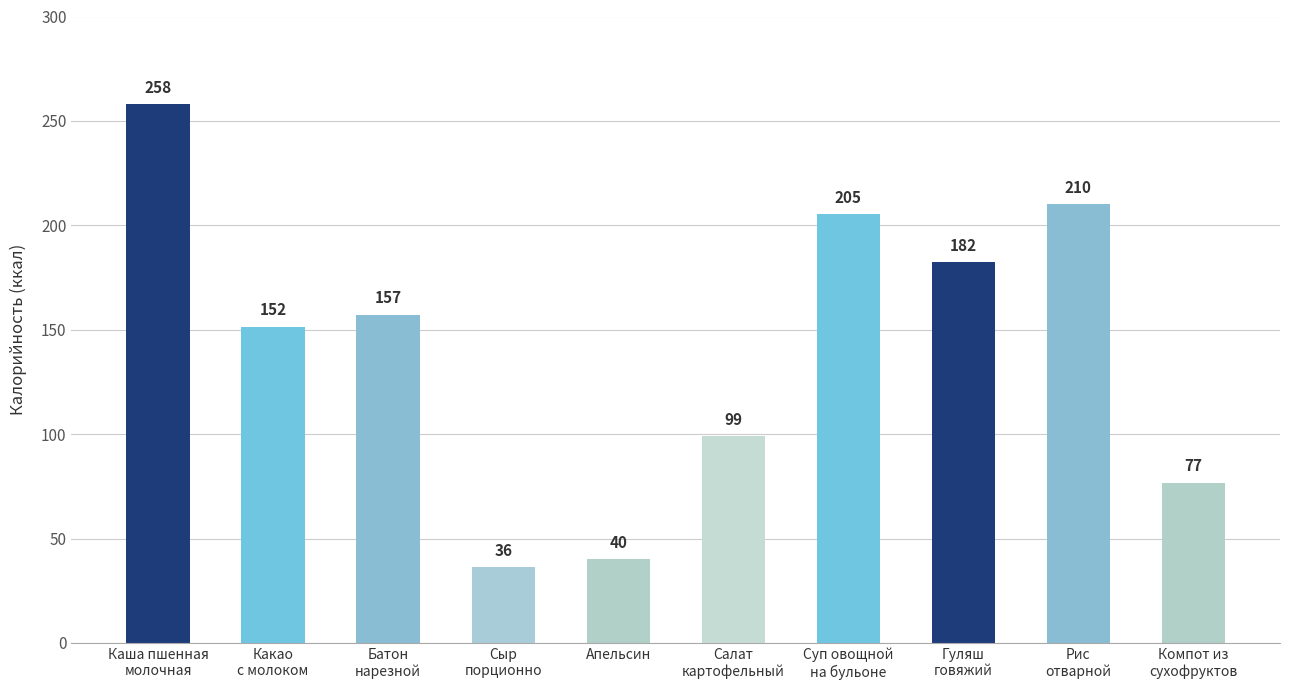

What is the difference between the maximum and second lowest values?

218.0